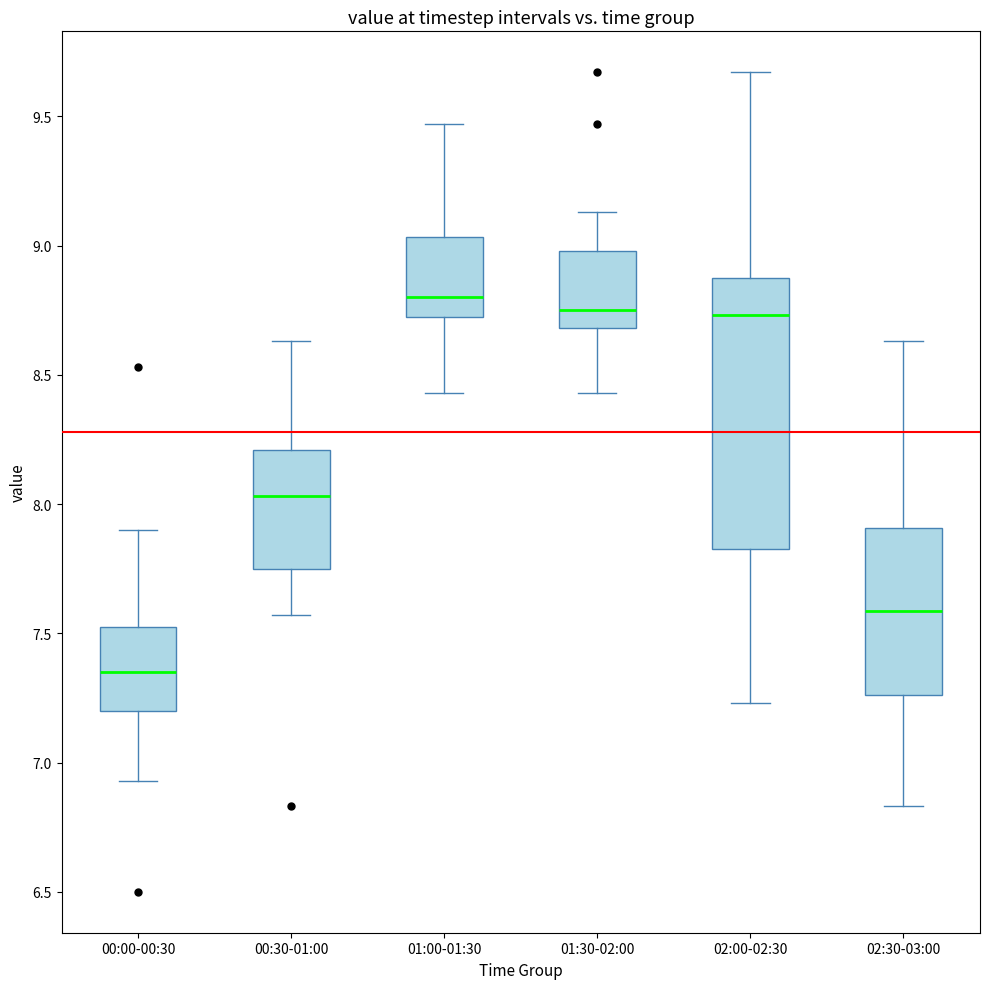

Reading left to right, read every box against the y-axis: the position of its median line, the range the box covers, and the ends of its whiskers. The values are not printed on the chart, so give them approximately, as read against the axis.

00:00-00:30: median 7.35, box 7.20 to 7.55, whiskers 6.95 to 7.90
00:30-01:00: median 8.05, box 7.75 to 8.20, whiskers 7.55 to 8.65
01:00-01:30: median 8.80, box 8.70 to 9.05, whiskers 8.45 to 9.45
01:30-02:00: median 8.75, box 8.70 to 9.00, whiskers 8.45 to 9.15
02:00-02:30: median 8.75, box 7.85 to 8.85, whiskers 7.25 to 9.65
02:30-03:00: median 7.60, box 7.25 to 7.90, whiskers 6.85 to 8.65